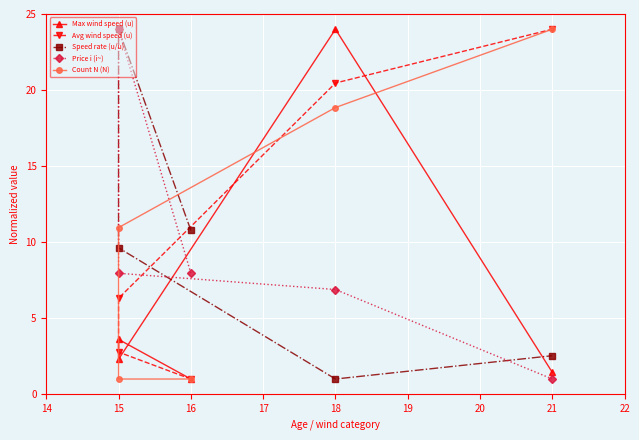

At how many categories does at least one series exceed 11?

3